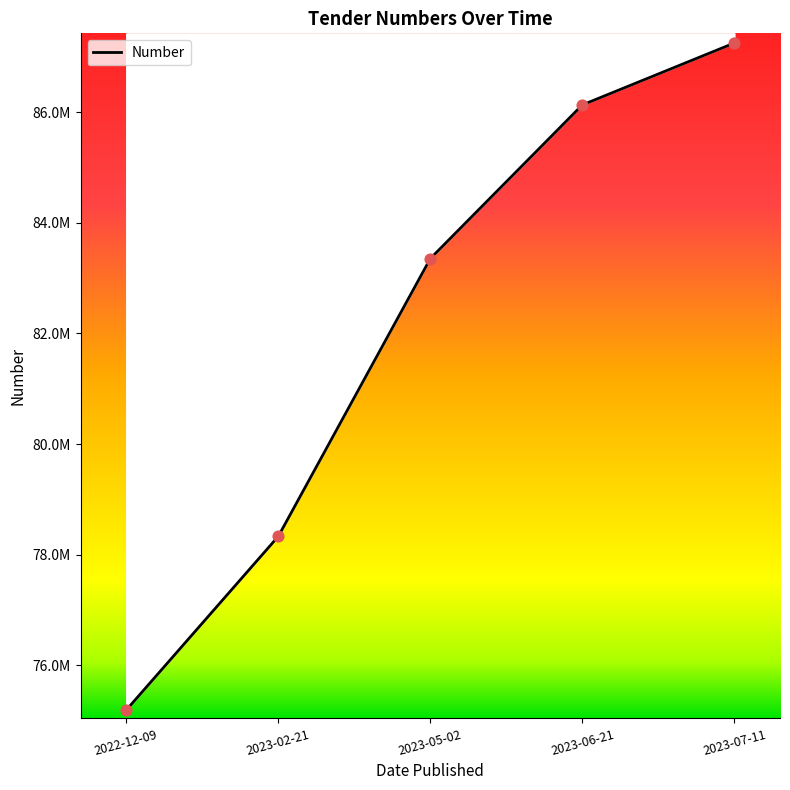

Between 2022-12-09 and 2023-02-21, which is larger?

2023-02-21